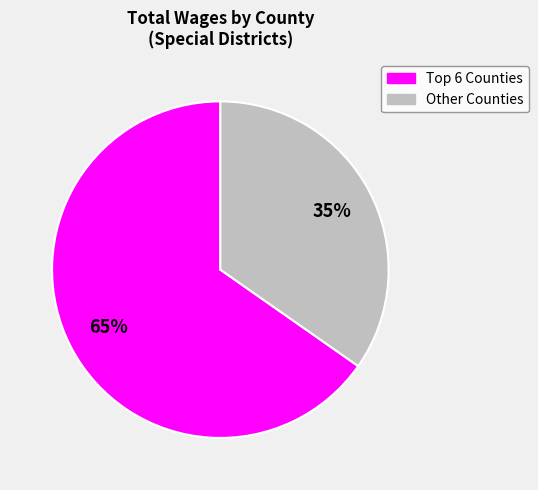

Does any single category account for the majority?

Yes